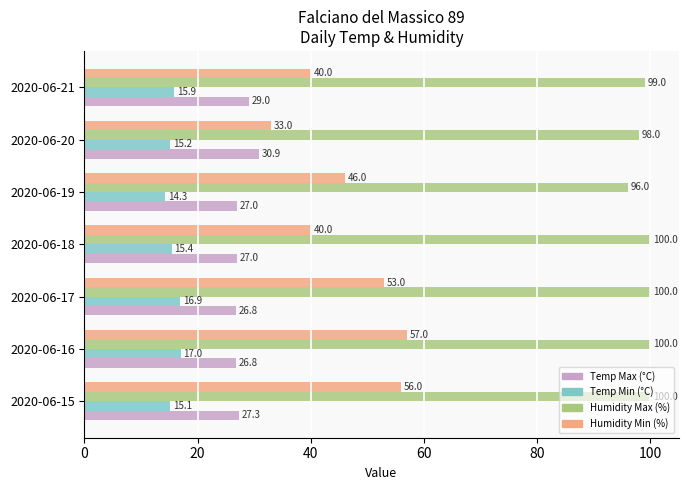

What are all the series names shown in the legend?

Temp Max (°C), Temp Min (°C), Humidity Max (%), Humidity Min (%)